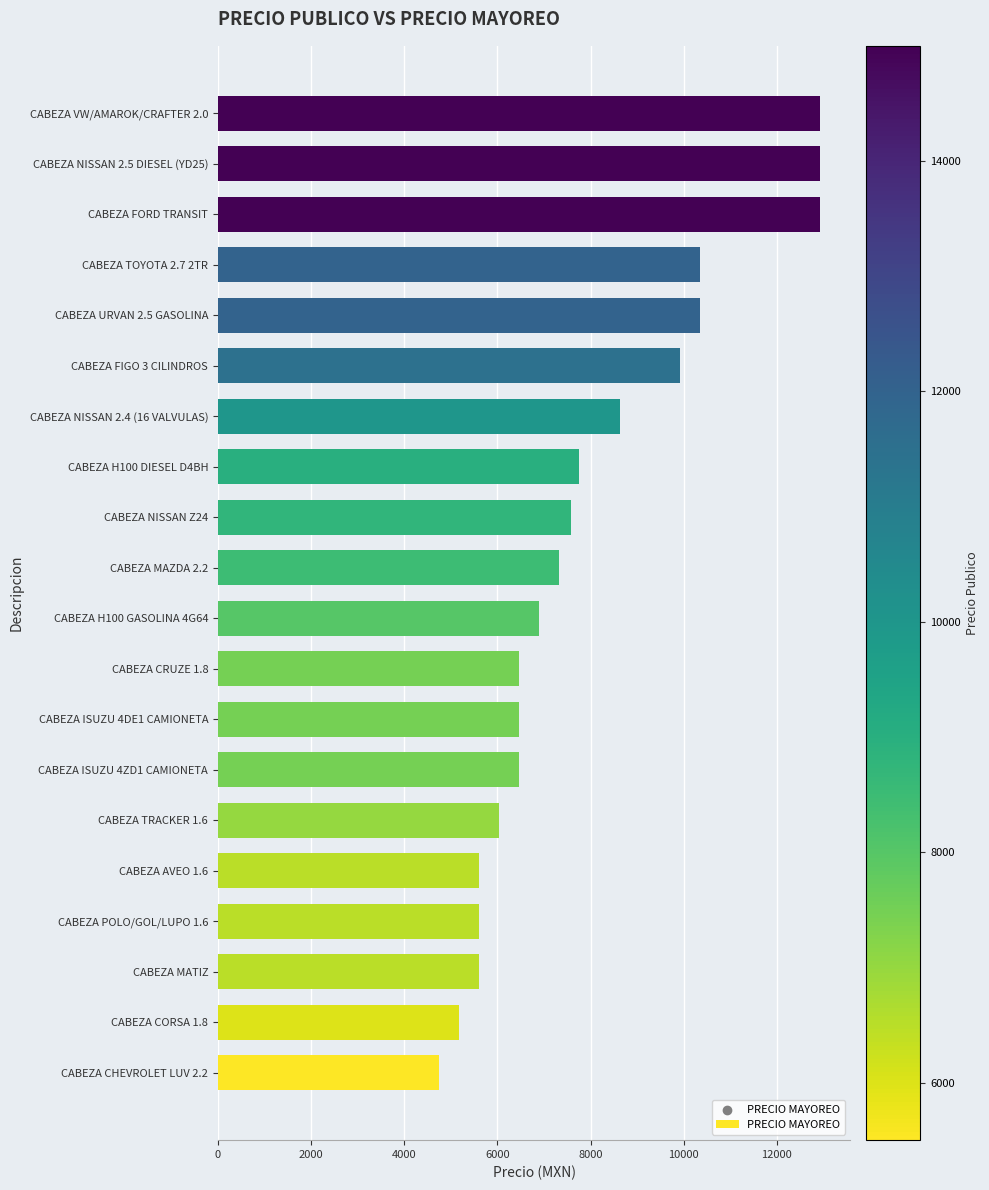

Which has a higher value, CABEZA MAZDA 2.2 or CABEZA TOYOTA 2.7 2TR?

CABEZA TOYOTA 2.7 2TR